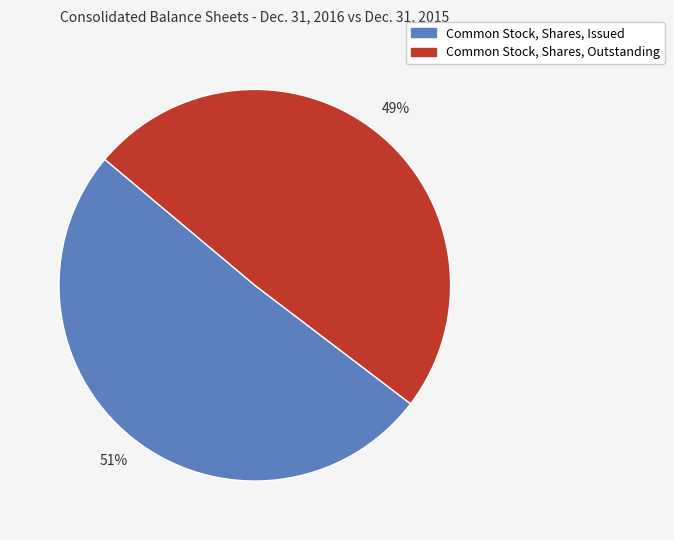

Between Common Stock, Shares, Issued and Common Stock, Shares, Outstanding, which is larger?

Common Stock, Shares, Issued